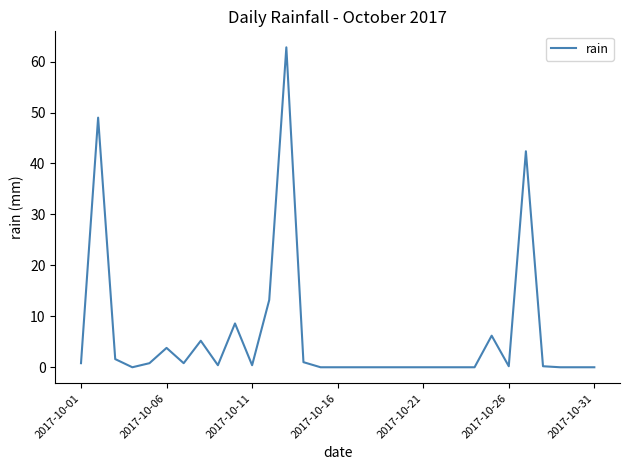

True or false: the data has more than 1 interior local peaks.

True